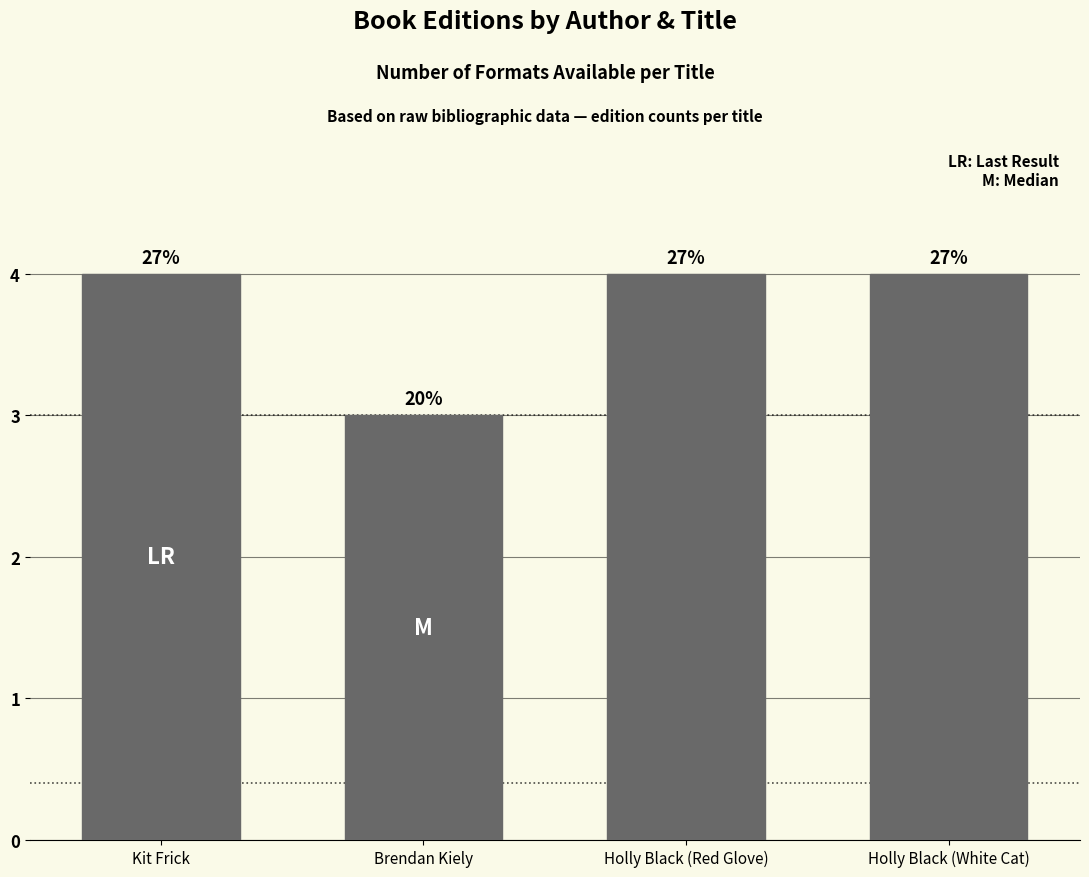

What is the minimum value shown in the chart?

3